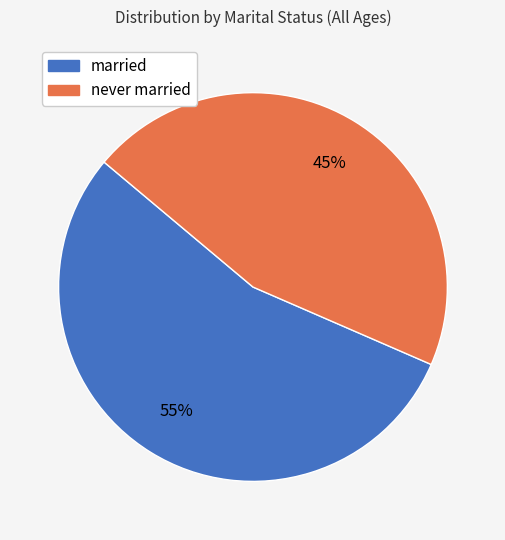

Rank the categories by value from highest to lowest.

married, never married